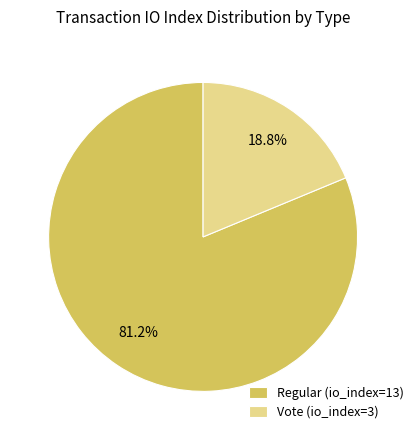

Does Regular (io_index=13) represent more than half of the total?

Yes